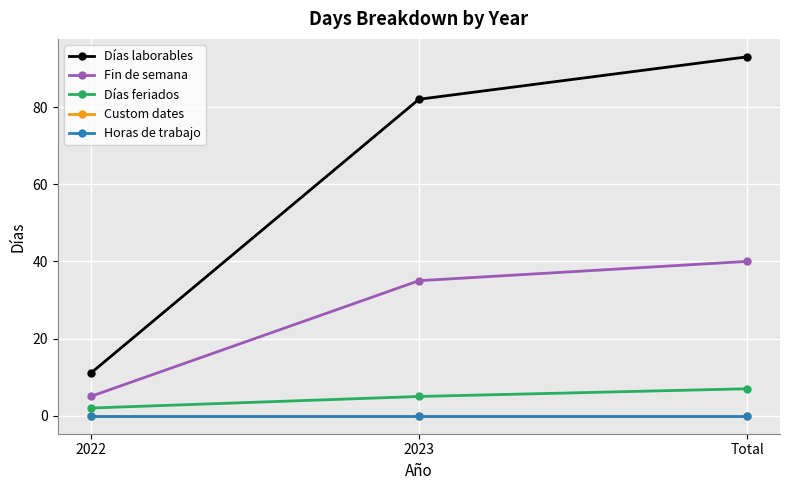

Is this an area chart (filled region under the line)?

No